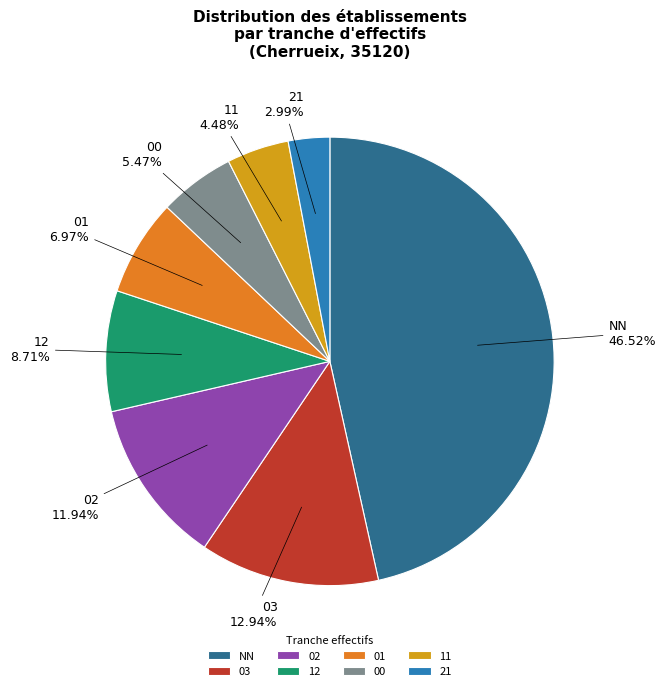

To the nearest percent, what percentage of the pie is NN?

47%